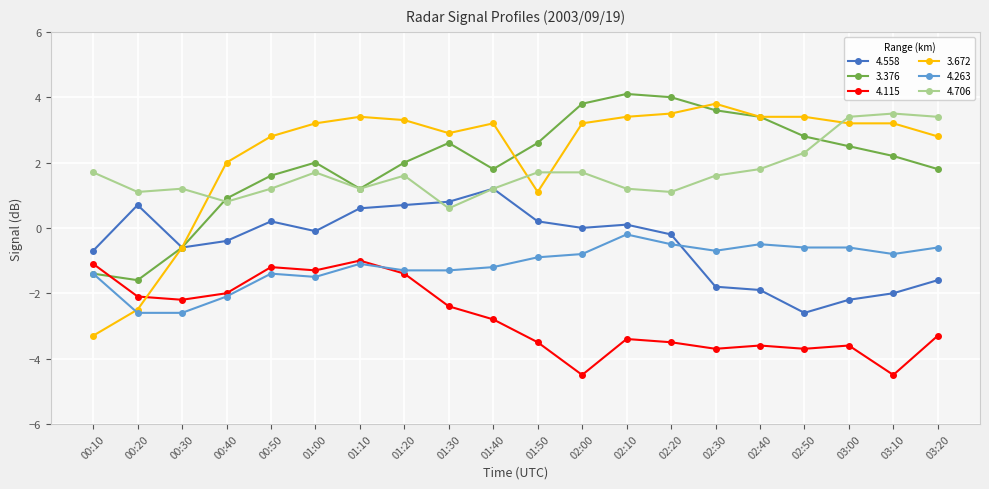

Which series changed the most between 00:40 and 01:30?

3.376